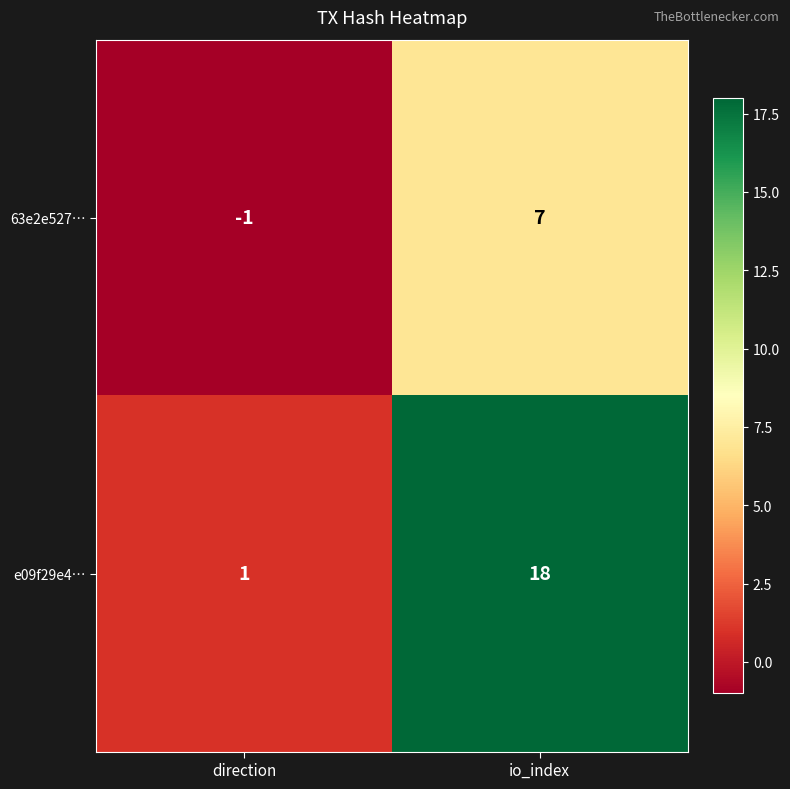

Which series has the largest range (max minus min)?

e09f29e4…